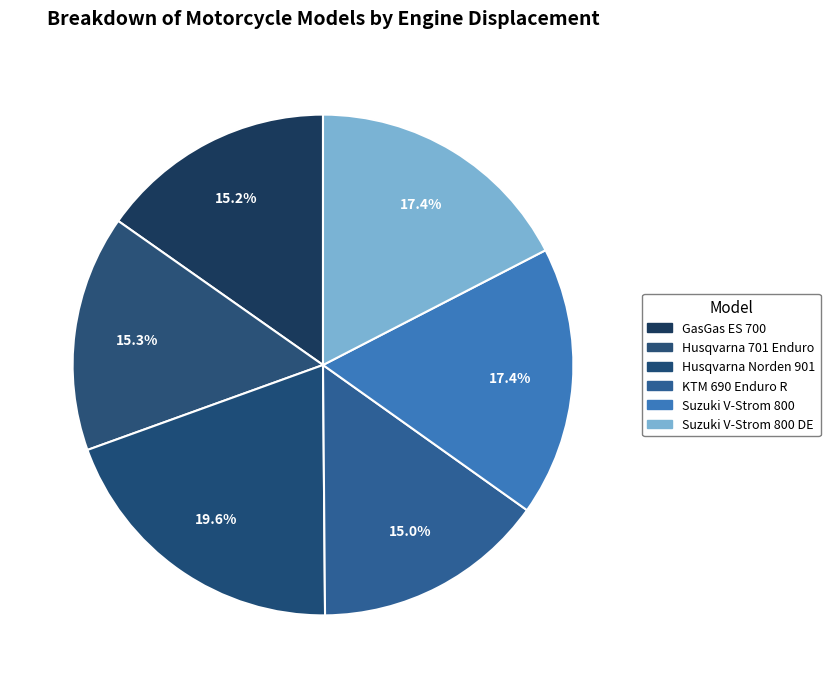

Count the number of slices in the pie.

6